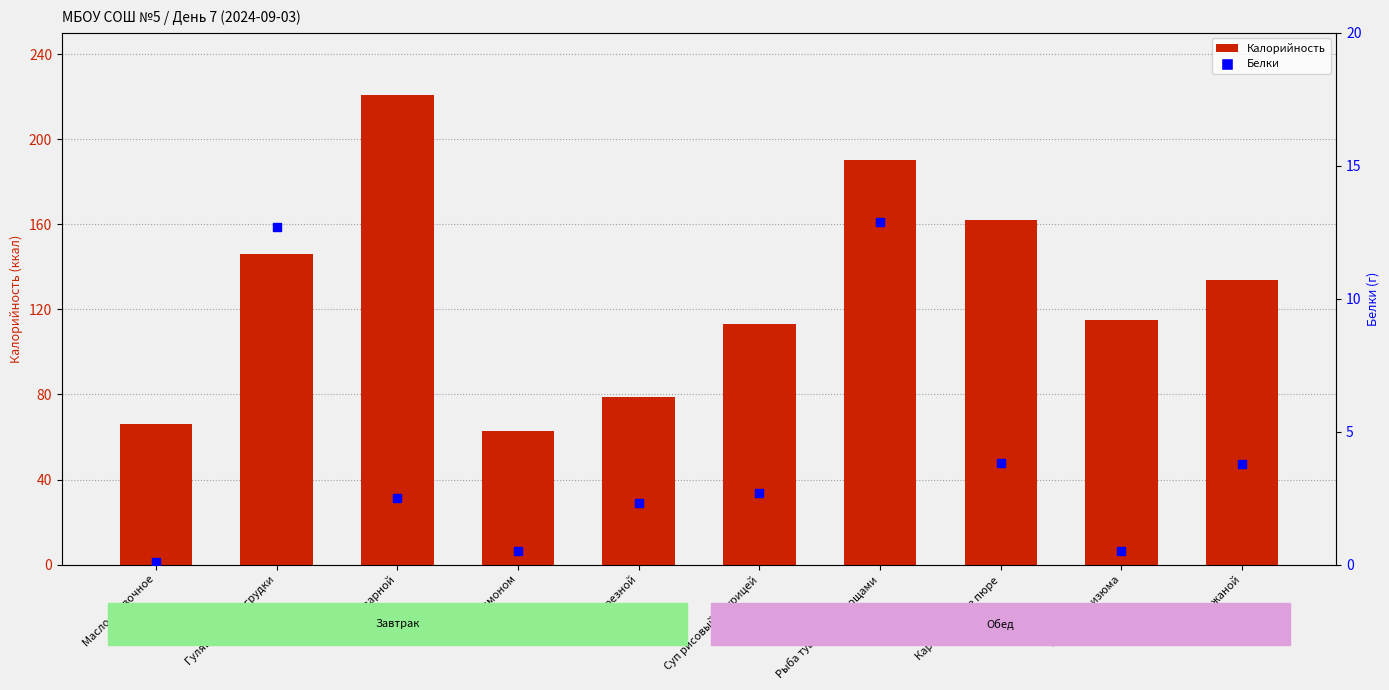

Is the value of Белки at Рыба тушеная с овощами greater than the value of Калорийность at Чай с лимоном?

No